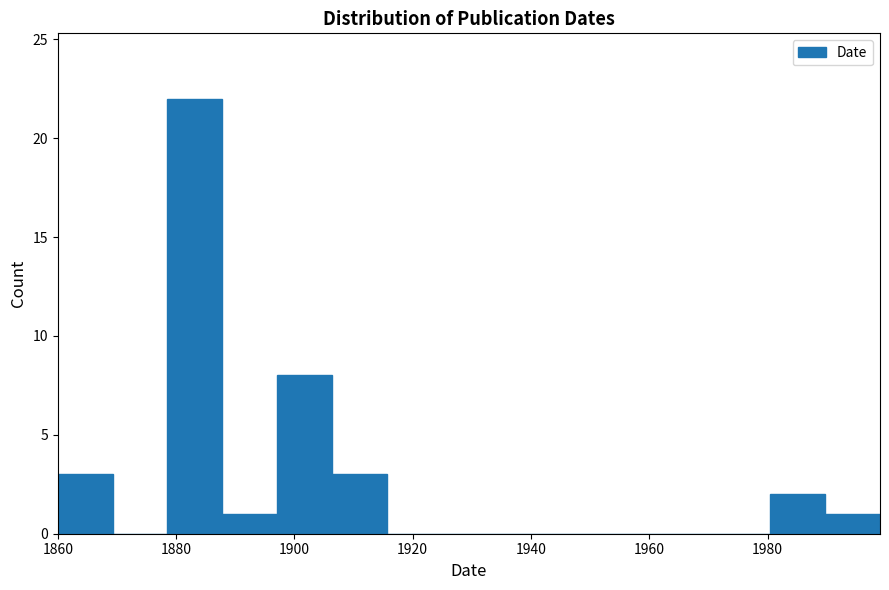

Over which range of the x-axis is the bar tallest?

1878 to 1888